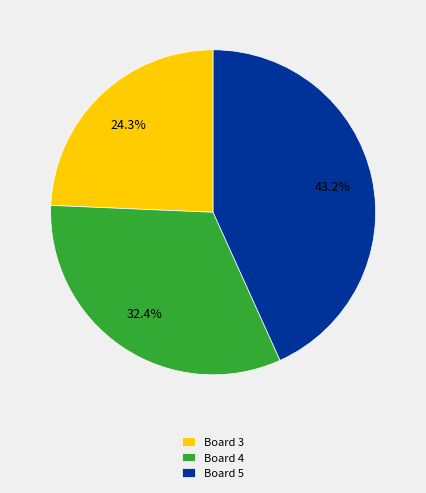

Between Board 3 and Board 4, which is larger?

Board 4